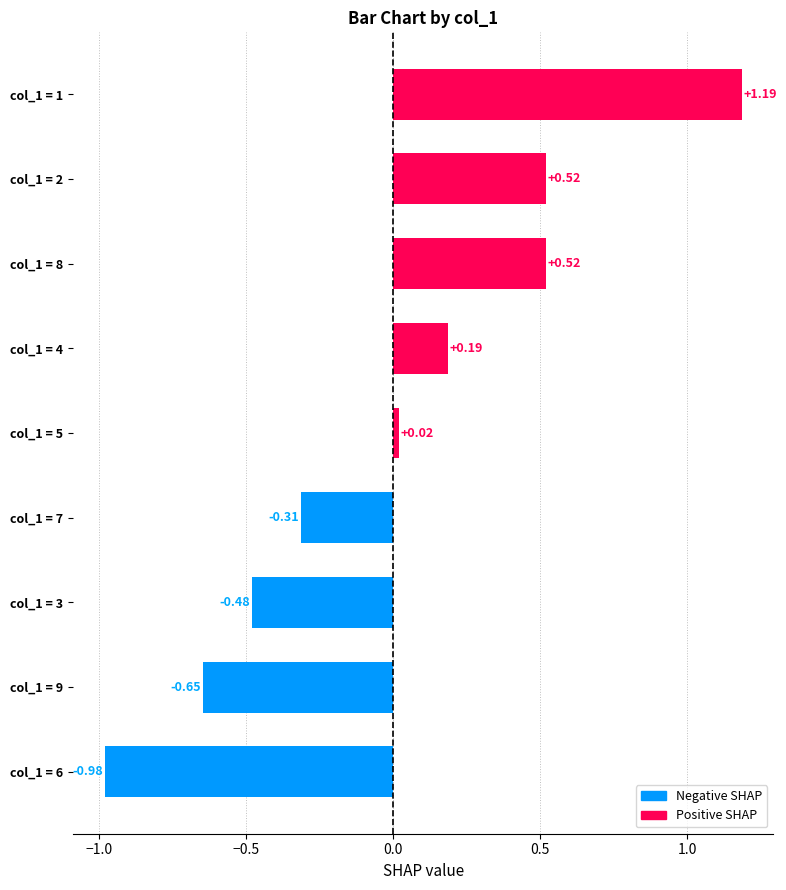

What is the sum of the values at col_1 = 4 and col_1 = 8?

0.7